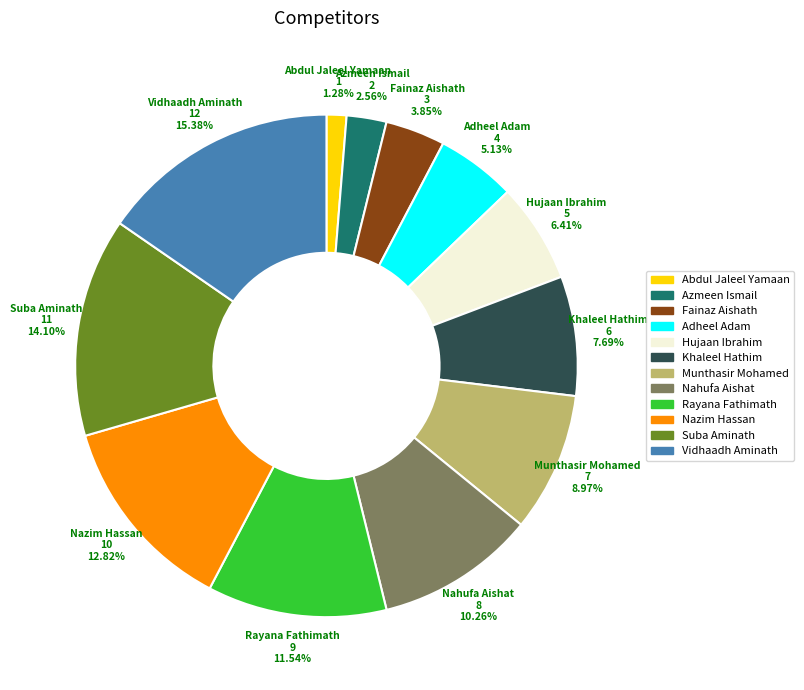

How many slices are in this pie chart?

12